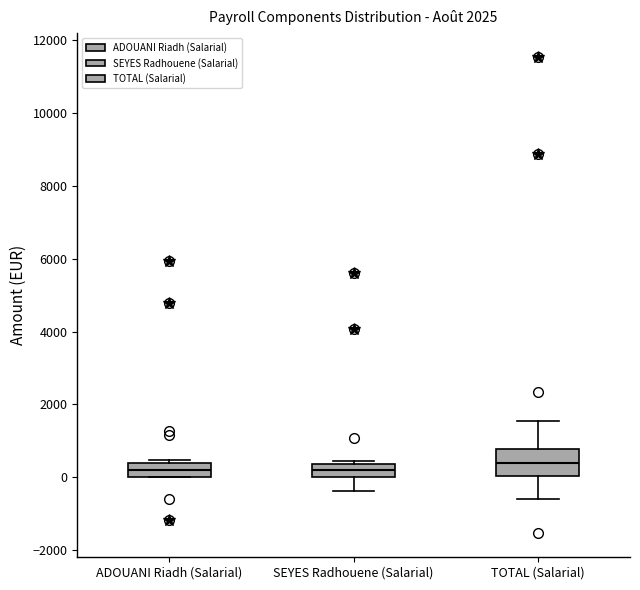

Which box is the tallest, from its lower edge to its upper edge?

TOTAL (Salarial)